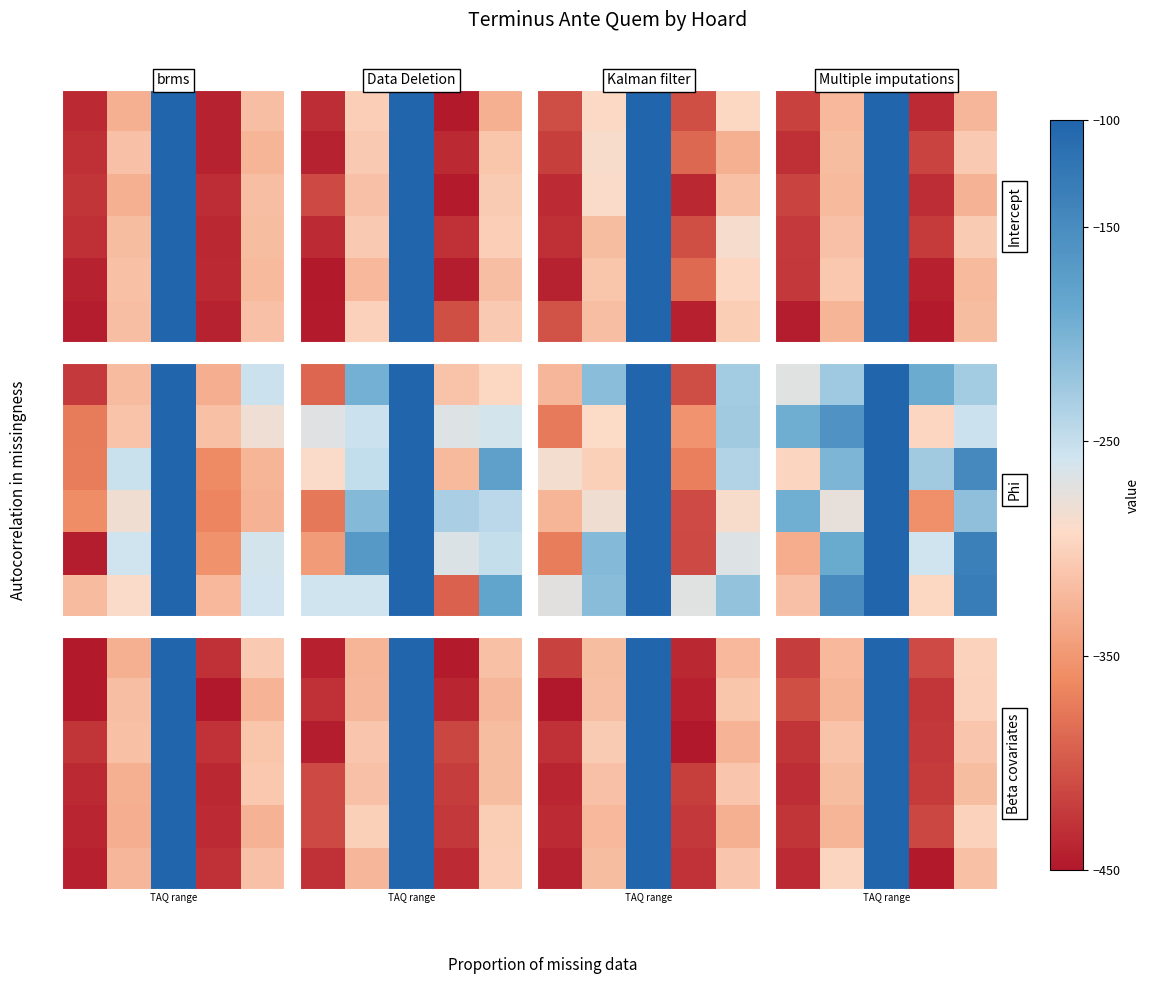

What is the total value across all series at 0?

-2549.2